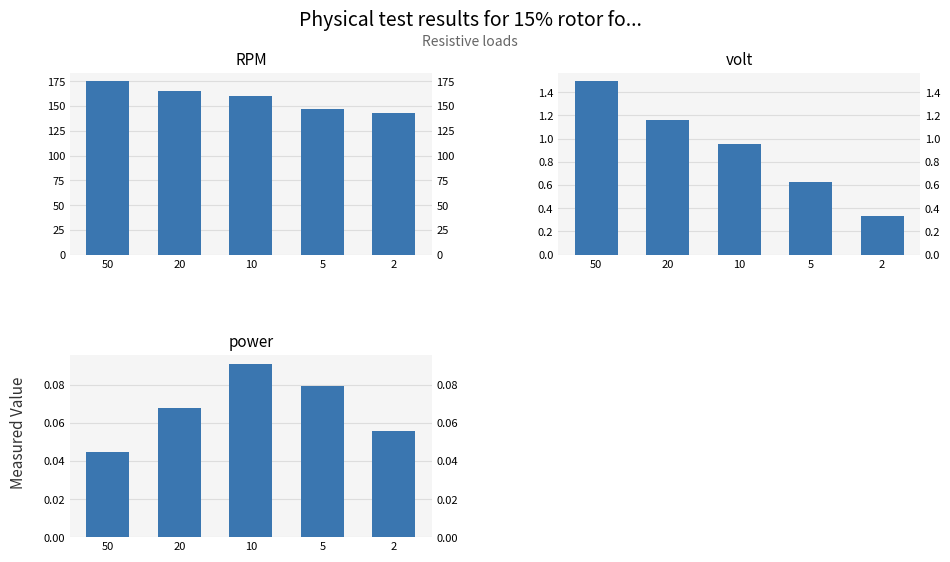

Is it true that RPM equals 160.3 at 10?

True